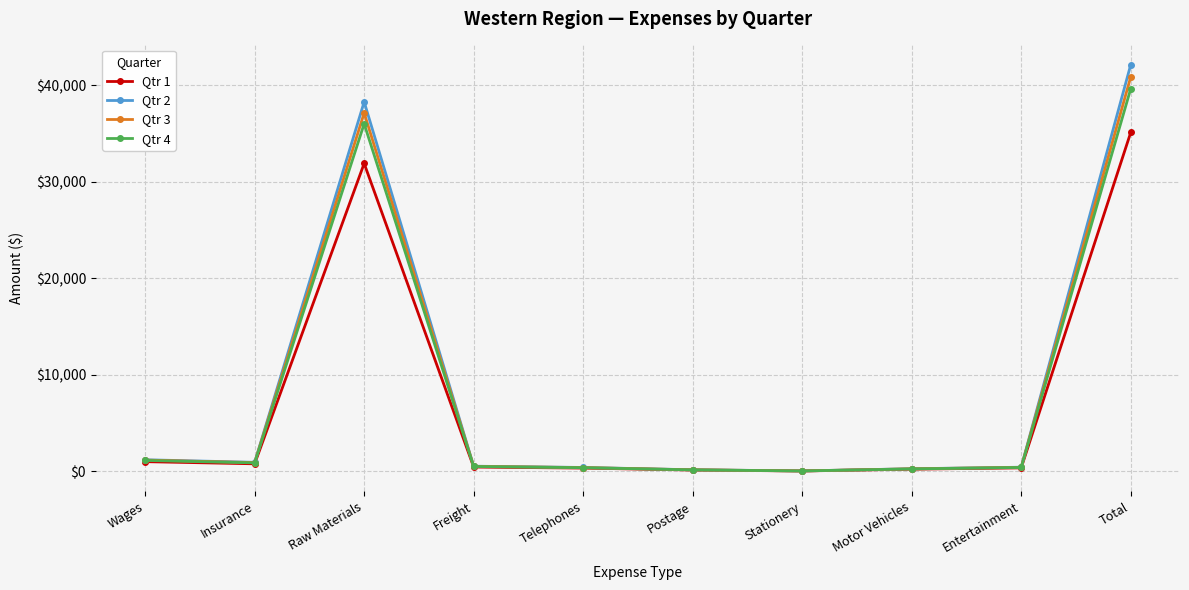

What are all the series names shown in the legend?

Qtr 1, Qtr 2, Qtr 3, Qtr 4